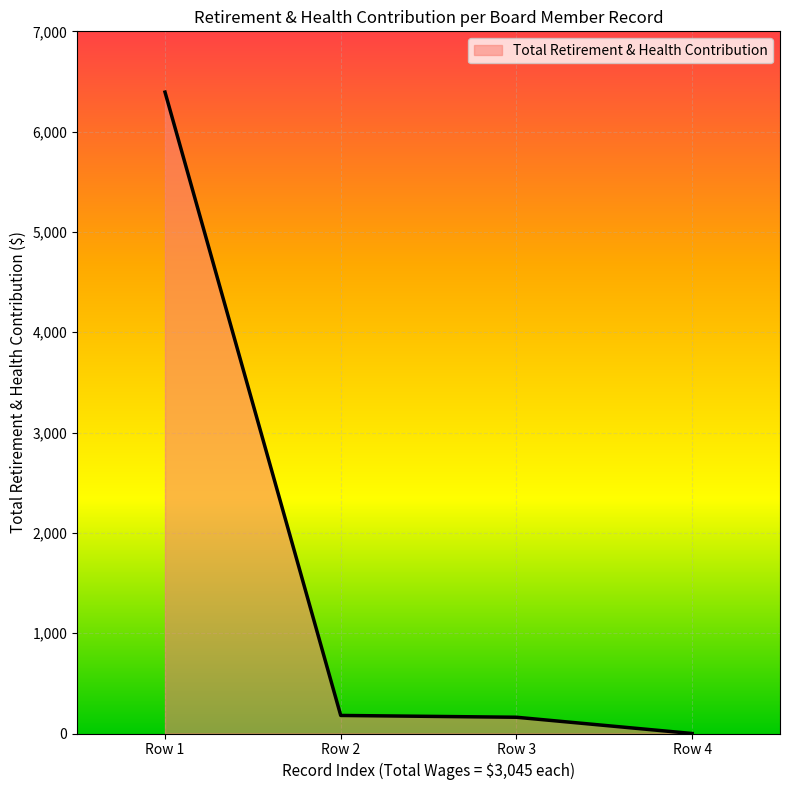

Between Row 4 and Row 1, which is larger?

Row 1